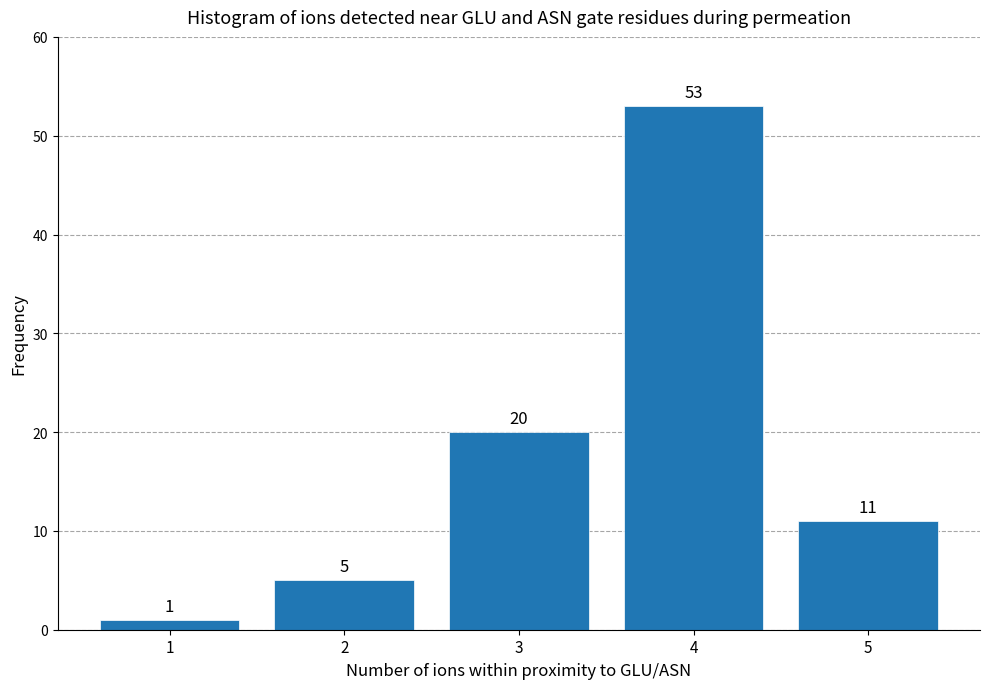

Reading left to right, extract all data points from this chart.

1=1	2=5	3=20	4=53	5=11